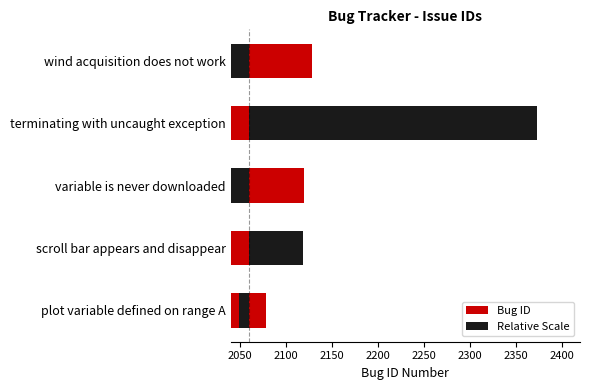

What are all the series names shown in the legend?

Bug ID, Relative Scale